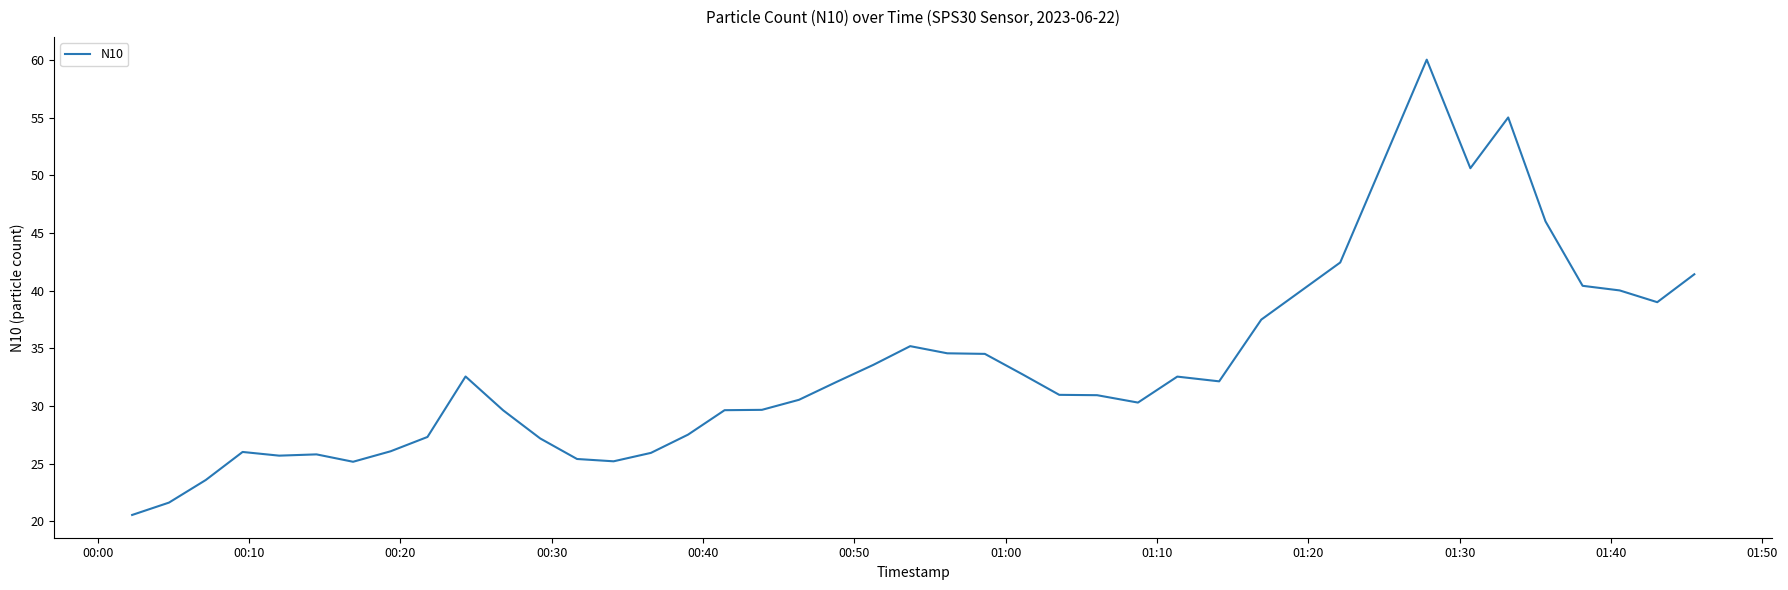

What is the greatest value displayed?

60.0